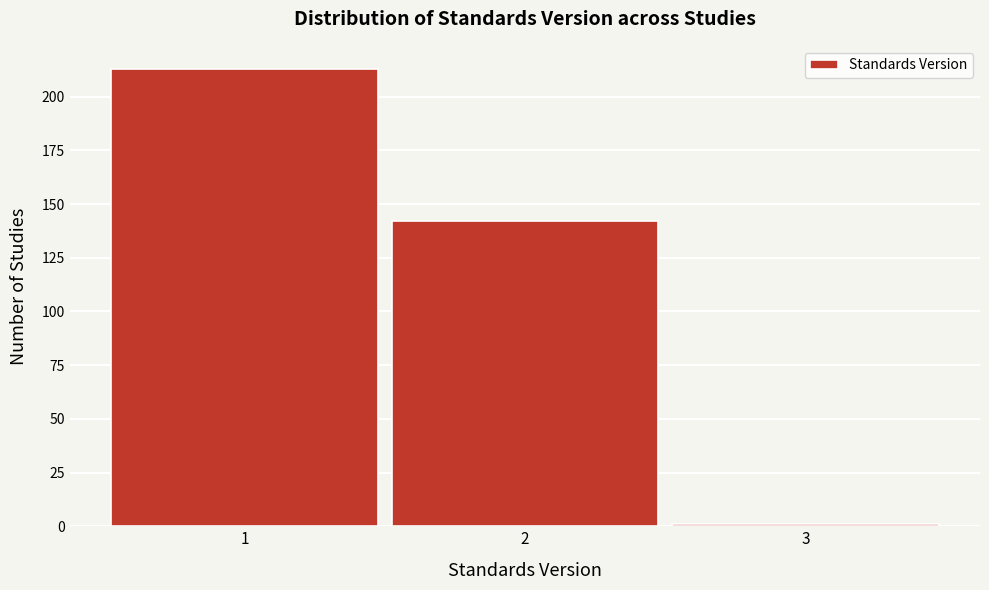

Reading left to right, list every bar in this chart as the range it spans on the x-axis followed by its height. The values are not printed on the chart, so give them approximately, as read against the axis.

0.5 to 1.5: 215
1.5 to 2.5: 140
2.5 to 3.5: under 5